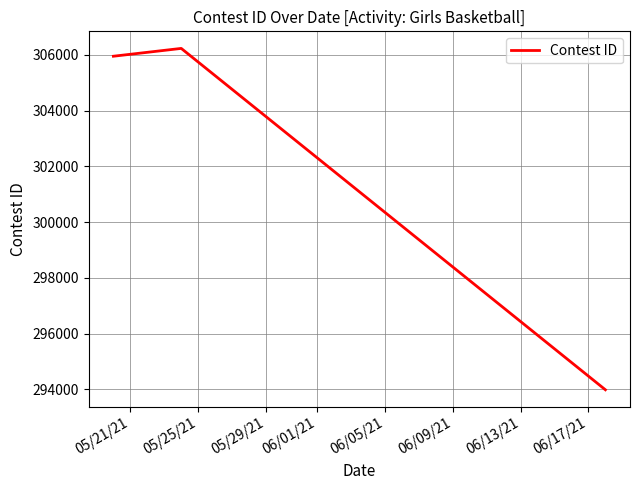

What is the minimum value shown in the chart?

293987